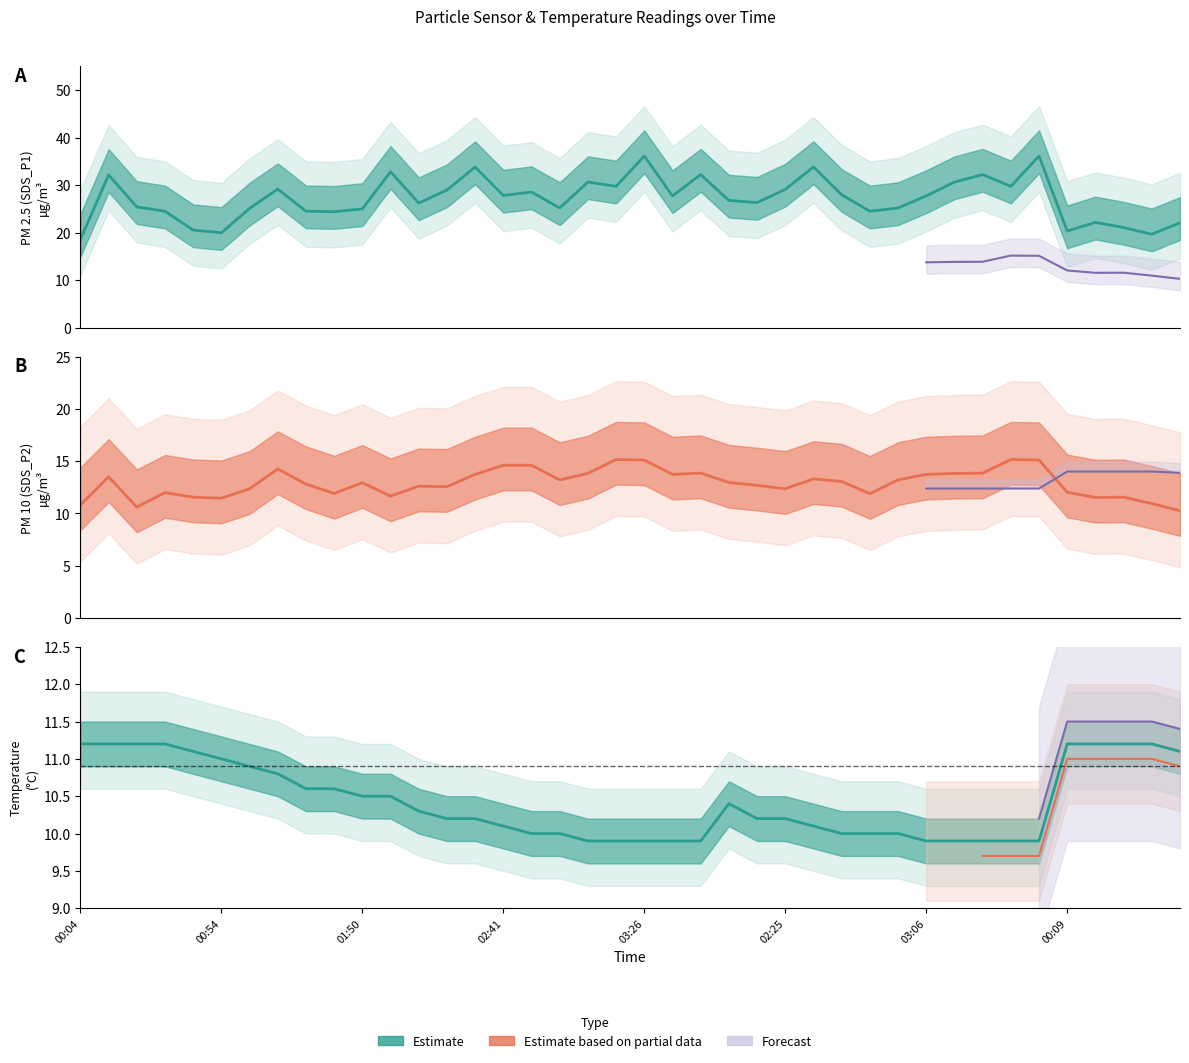

Which has a higher value, 18 or 13?

18